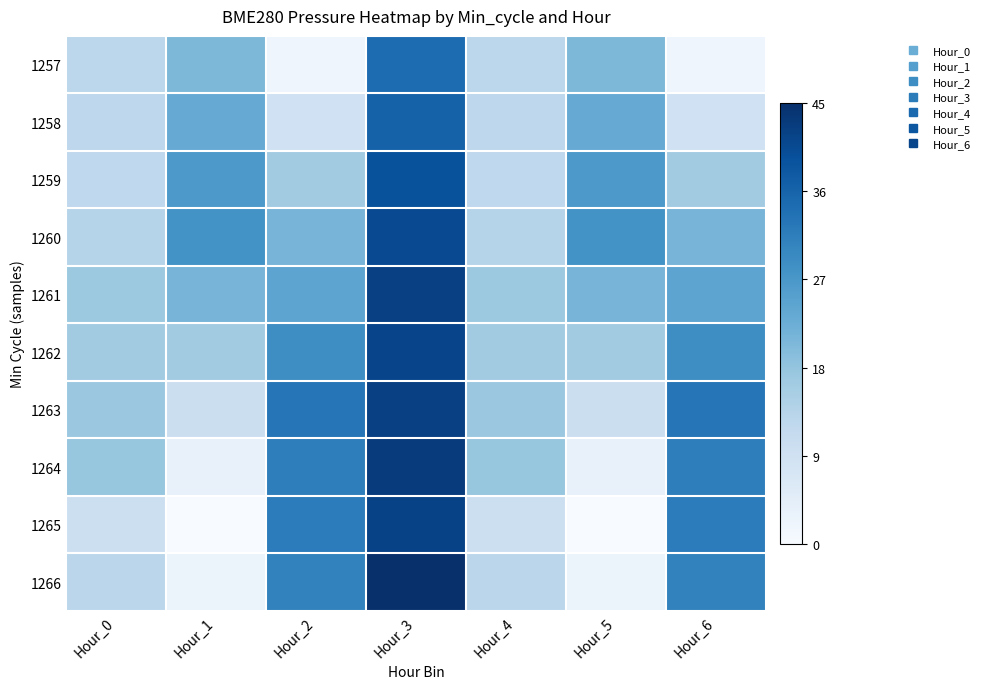

At how many categories does at least one series exceed 58?

3